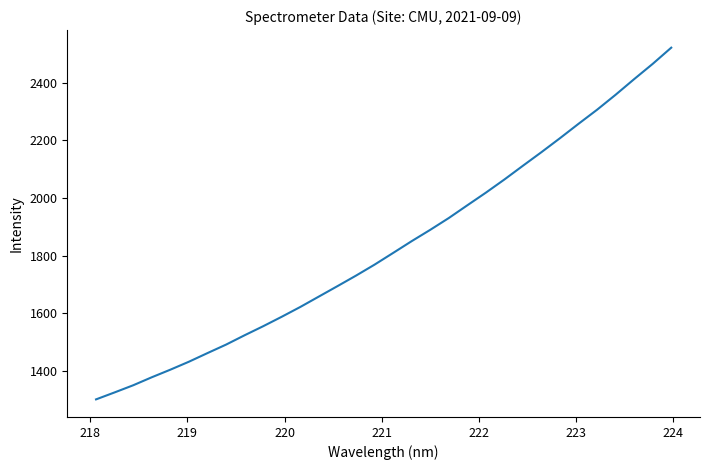

What is the smallest value displayed?

1299.6